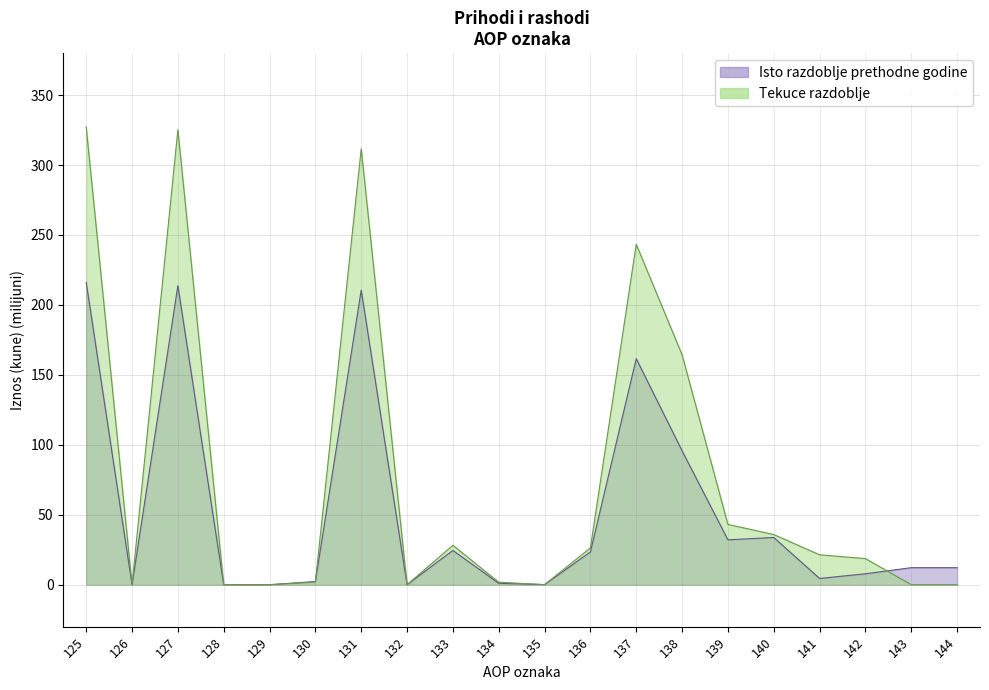

Does the chart have visible grid lines?

Yes